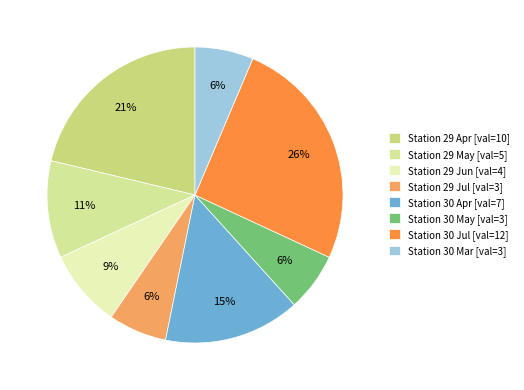

Count the number of slices in the pie.

8